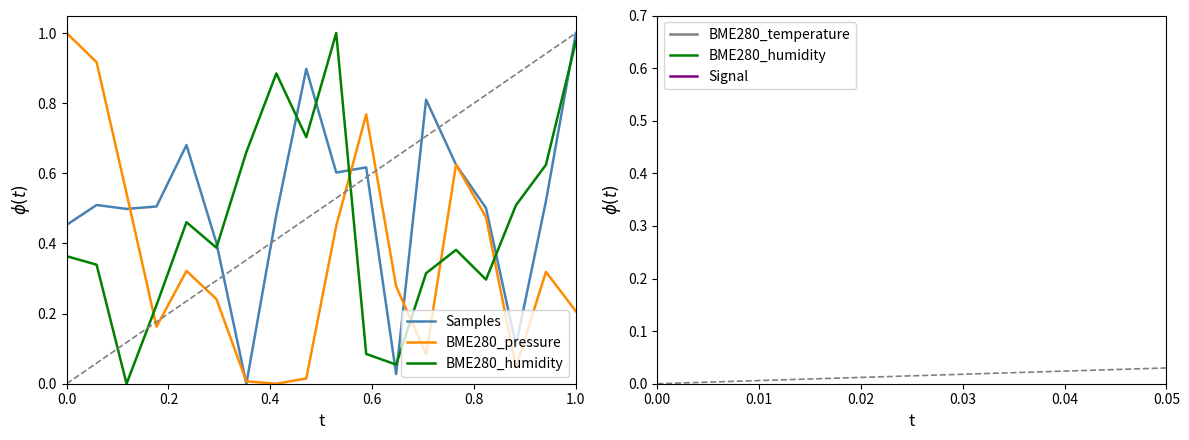

Does the chart display data point markers on the line(s)?

No